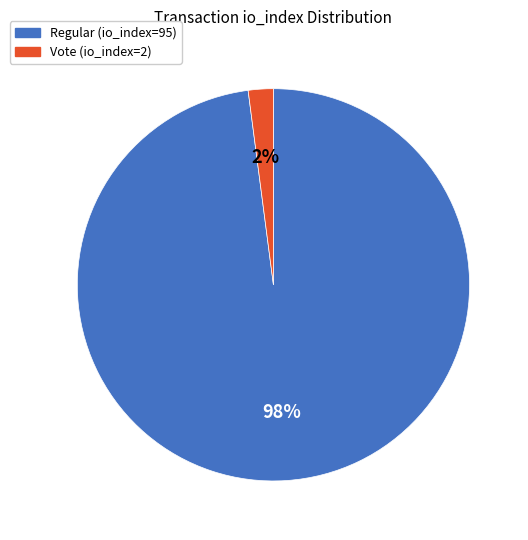

To the nearest percent, what percentage of the pie is Vote (io_index=2)?

2%